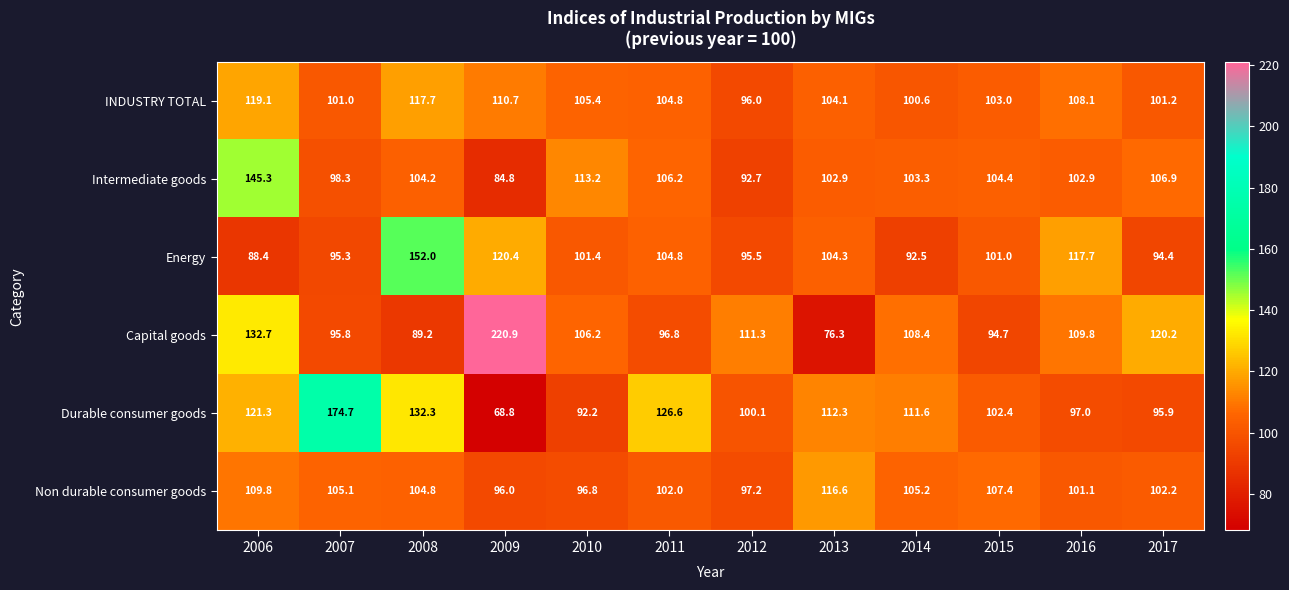

What is the difference between the INDUSTRY TOTAL values at 2011 and 2010?

0.6